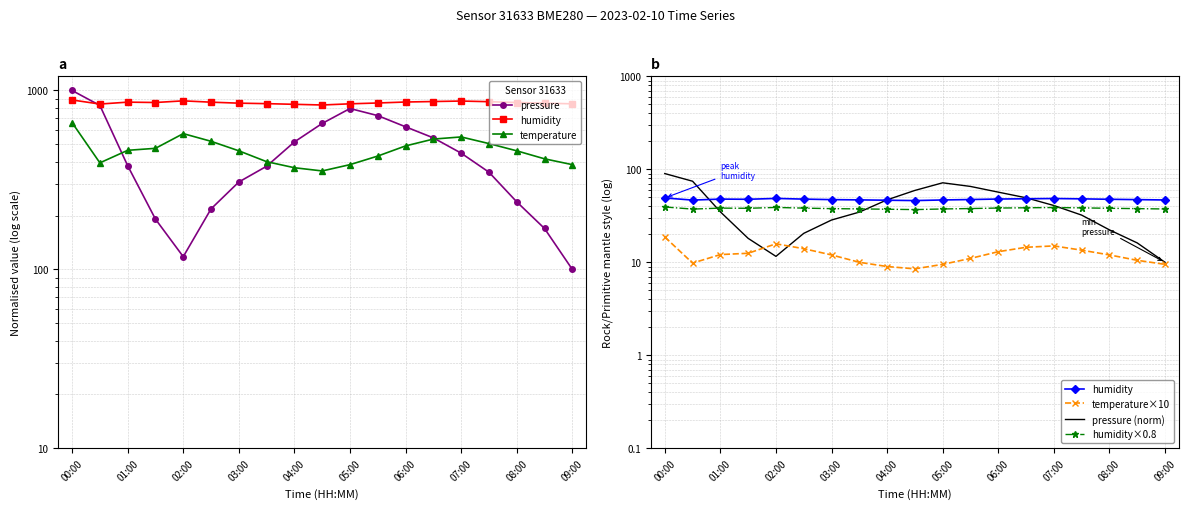

What are all the series names shown in the legend?

pressure, humidity, temperature, temperature×10, pressure (norm), humidity×0.8